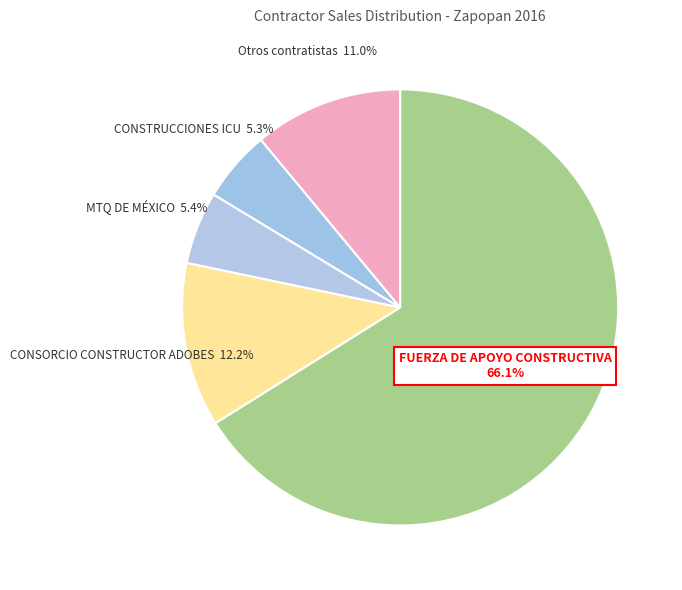

What percentage is NOT represented by CONSTRUCCIONES ICU?

94.7%